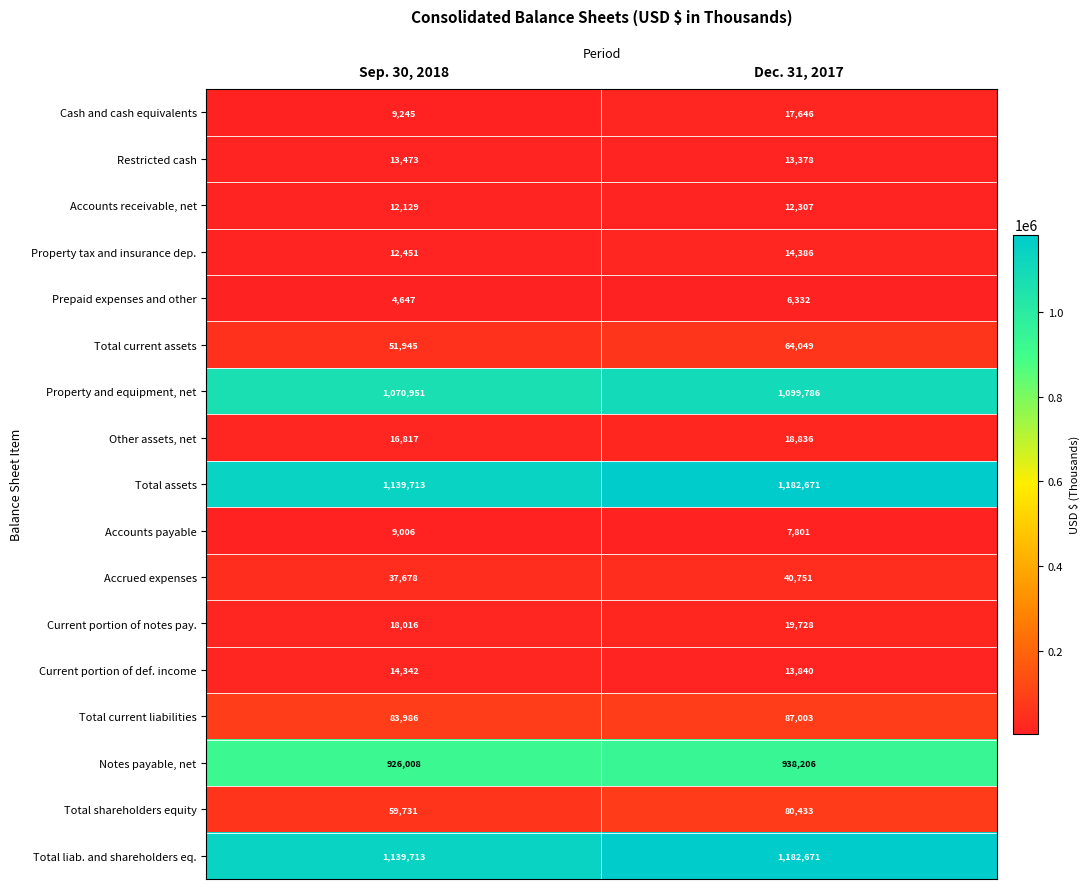

What is the minimum value shown in the chart?

4647